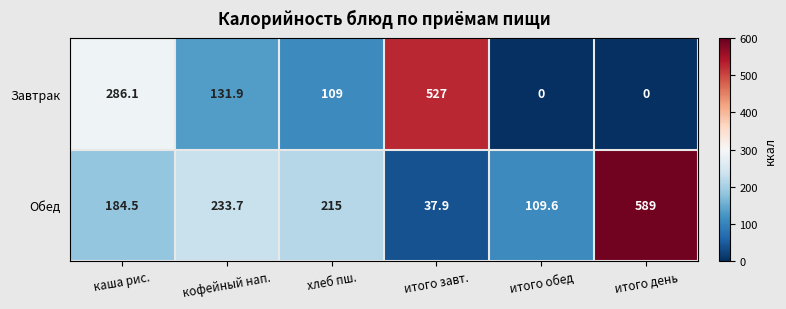

Reading right to left, transcribe all the data shown in this chart.

Завтрак: итого день=0.0	итого обед=0.0	итого завт.=527.0	хлеб пш.=109.0	кофейный нап.=131.9	каша рис.=286.1
Обед: итого день=589.0	итого обед=109.6	итого завт.=37.9	хлеб пш.=215.0	кофейный нап.=233.7	каша рис.=184.5